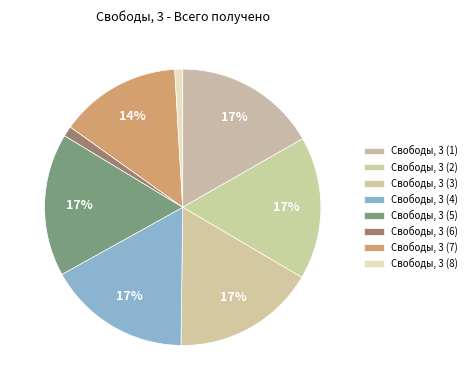

What percentage do Свободы, 3 (7) and Свободы, 3 (8) together represent?

15.1%